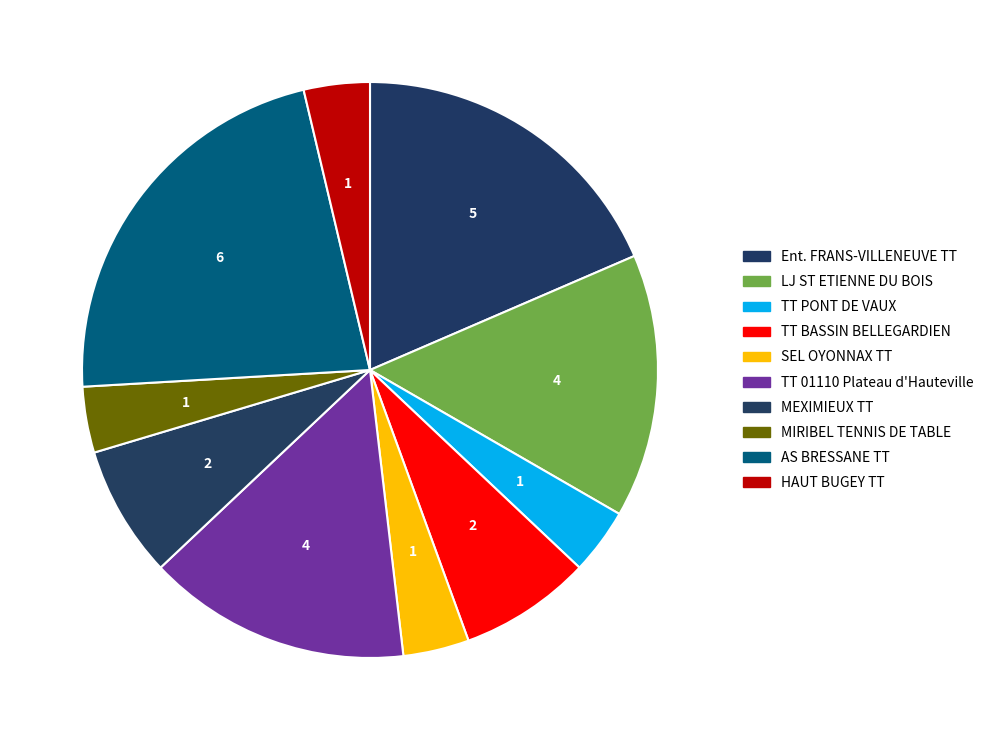

Count the number of slices in the pie.

10